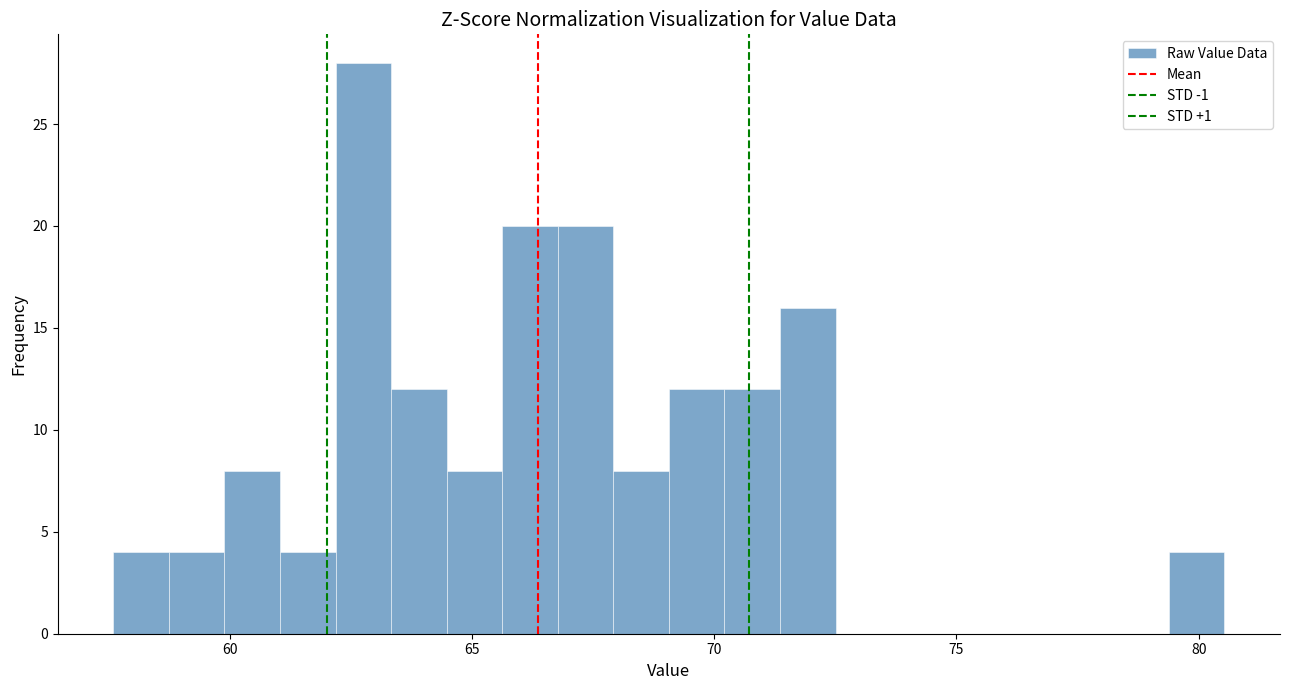

Read against the x-axis, roughly where is the centre of the tallest bar?

63.0